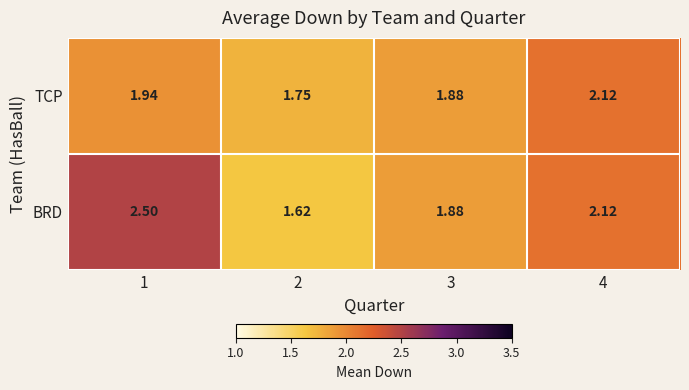

List the series in order of their peak value, highest first.

BRD, TCP